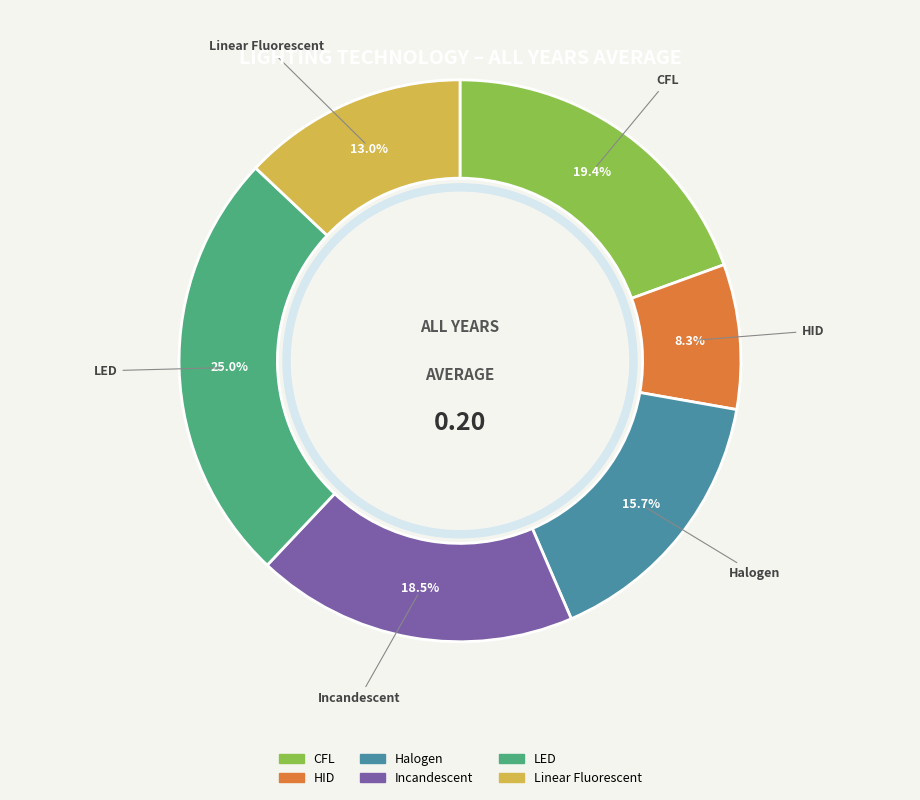

Which slice is the smallest?

HID